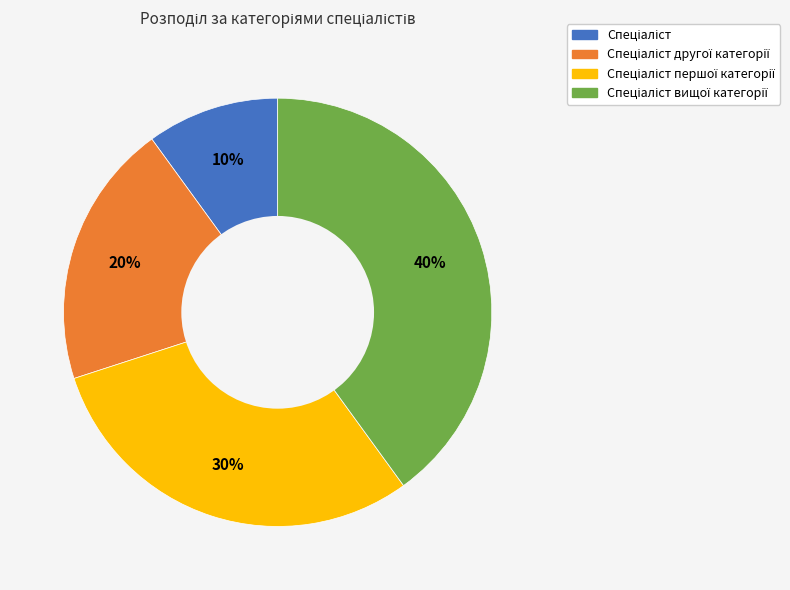

Does any single category account for the majority?

No